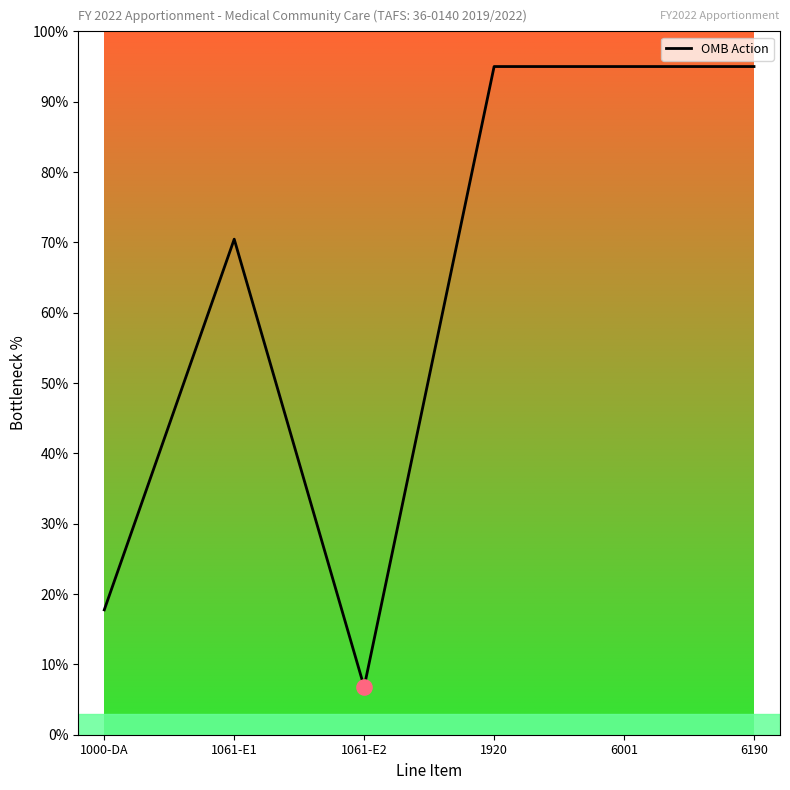

Approximately how many times larger is the value at 6001 compared to 1061-E2?

14.0